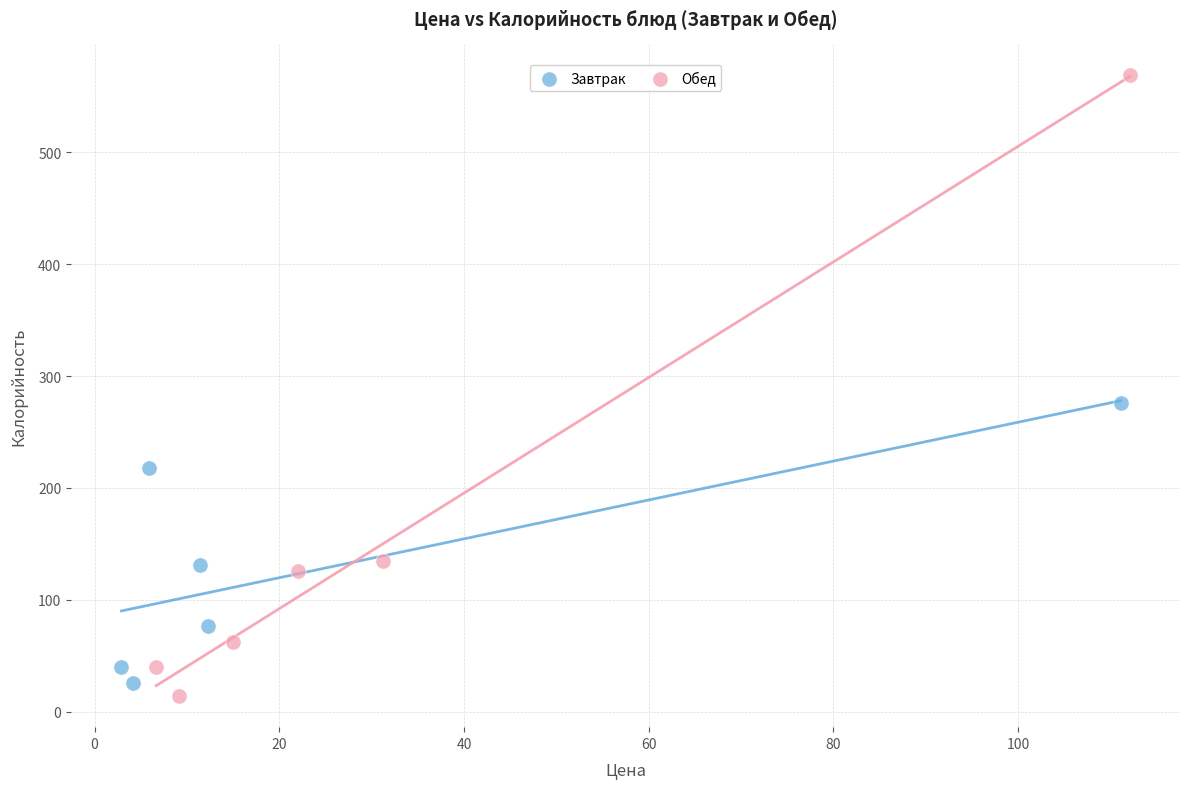

Which series has the largest Y range (max minus min)?

Обед